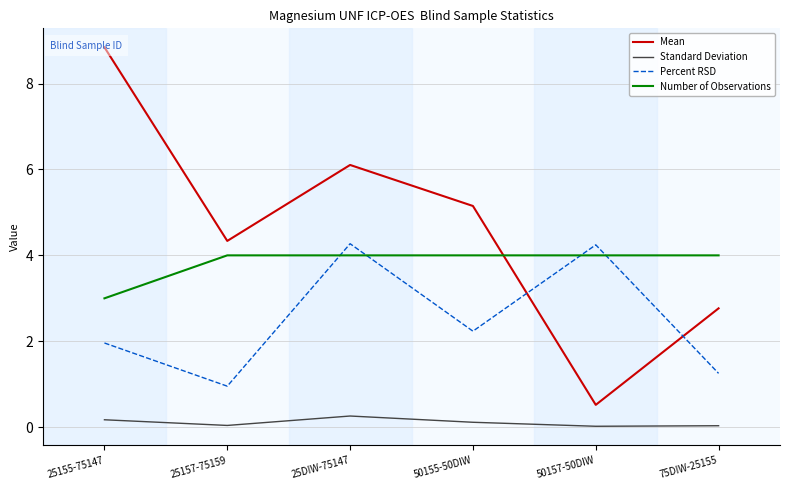

List the labels in order of Mean value, largest first.

25155-75147, 25DIW-75147, 50155-50DIW, 25157-75159, 75DIW-25155, 50157-50DIW